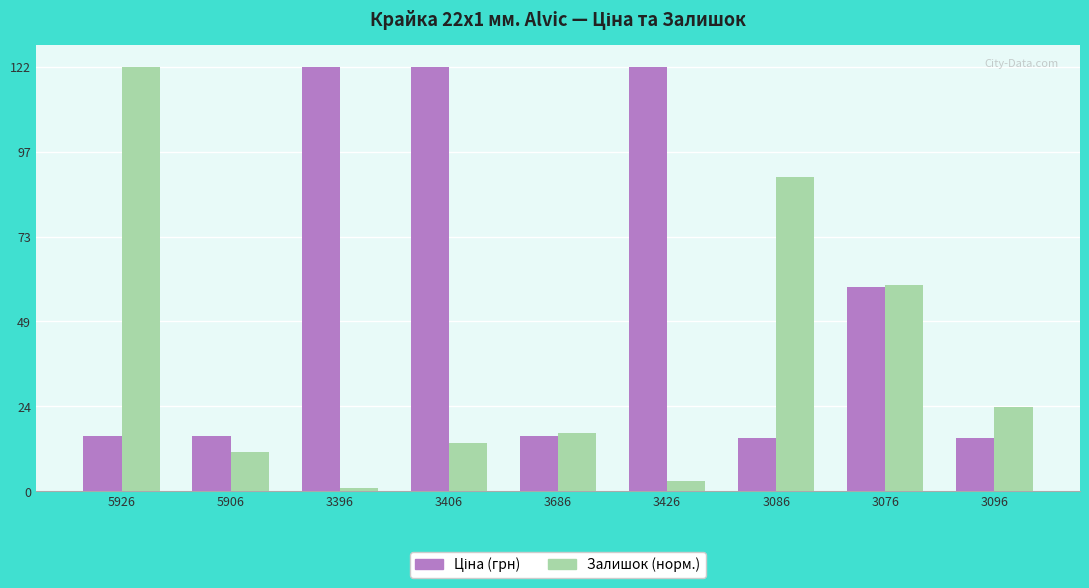

Are the bars grouped side by side (vs. stacked)?

Yes